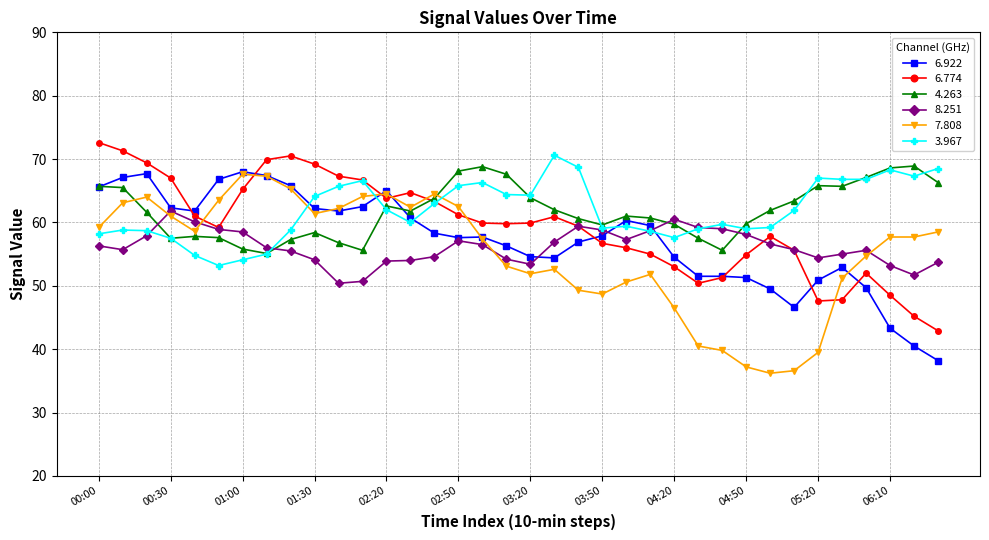

What is the value of the 8.251 point at the 33rd from the left?

55.6